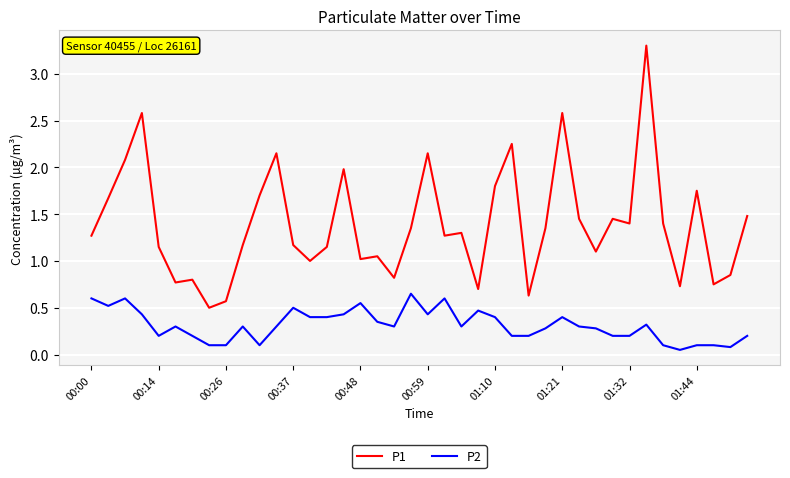

List the series in order of their overall mean, lowest first.

P2, P1